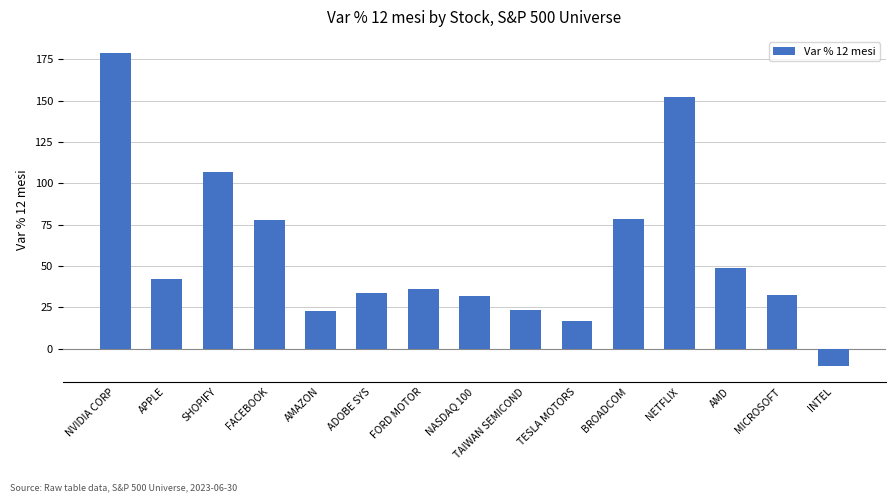

What is the label of the 1st bar from the left?

NVIDIA CORP